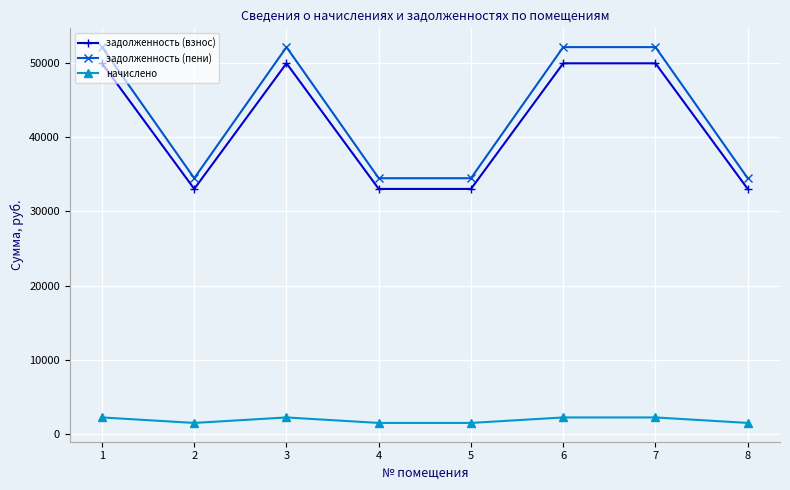

Which series changed the most between 1 and 2?

задолженность (пени)